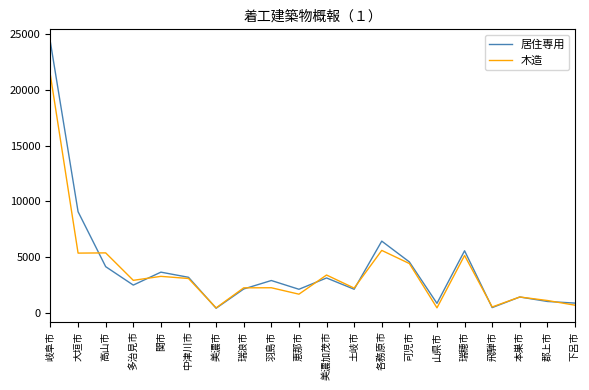

True or false: 木造 and 居住専用 intersect in this chart.

True